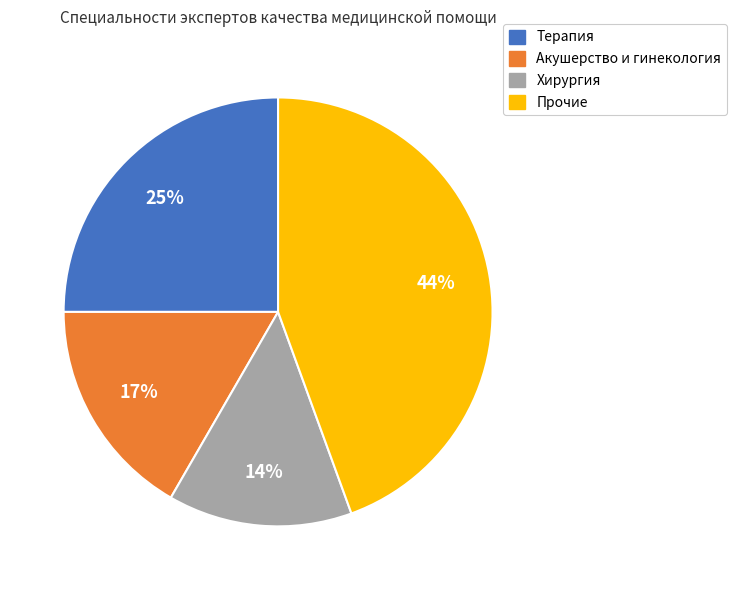

Is there a majority slice in this chart?

No